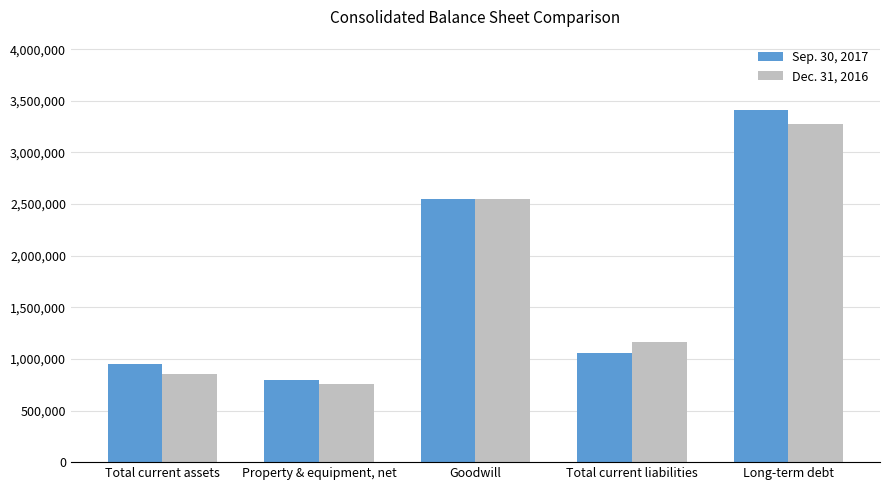

What is the minimum value for Sep. 30, 2017?

800094